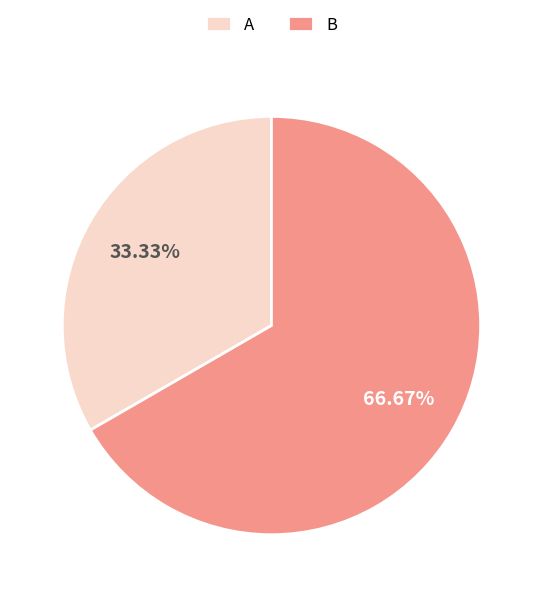

How much of the chart is everything except B?

33.3%